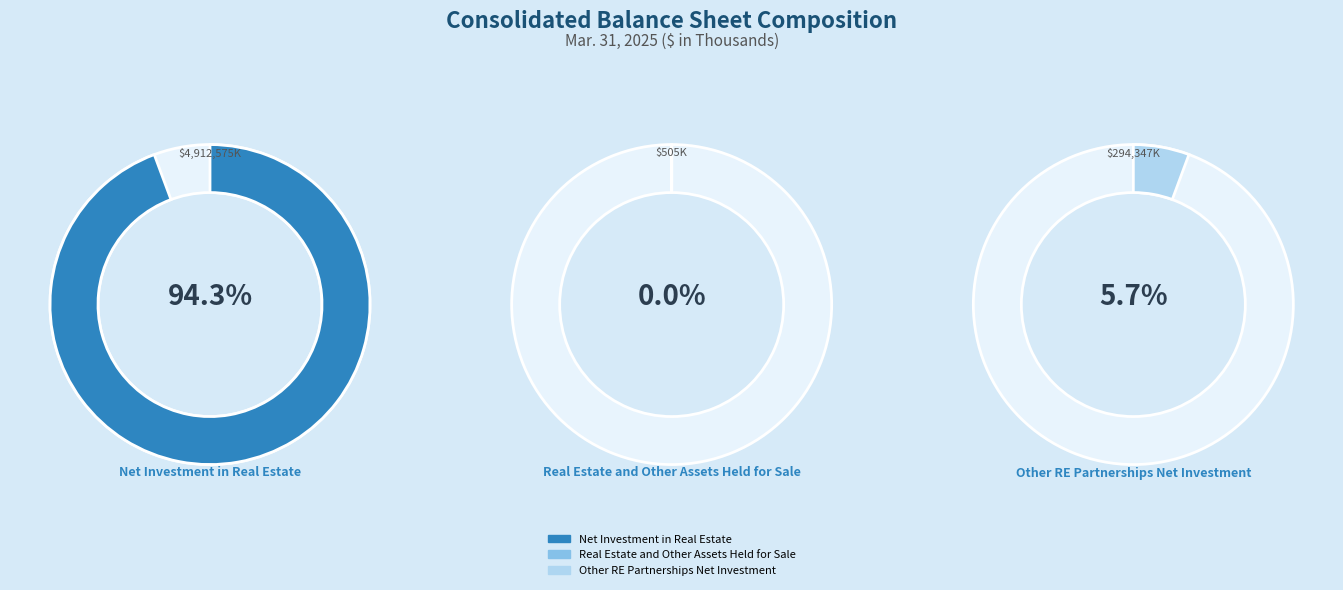

The Net Investment in Real Estate slice represents 94% of the pie. True or false?

True